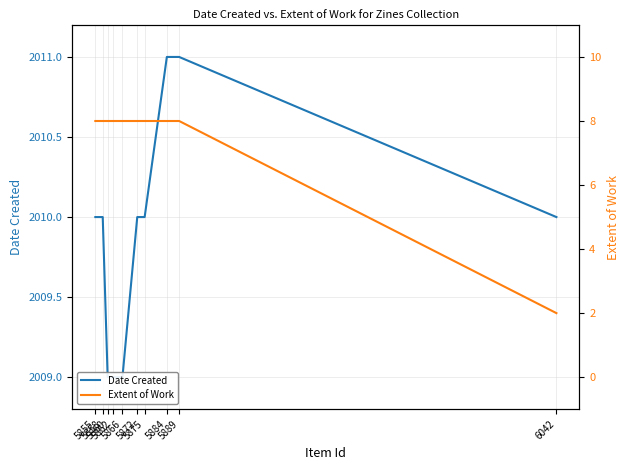

True or false: Date Created has more than 0 points higher than both neighbors.

False